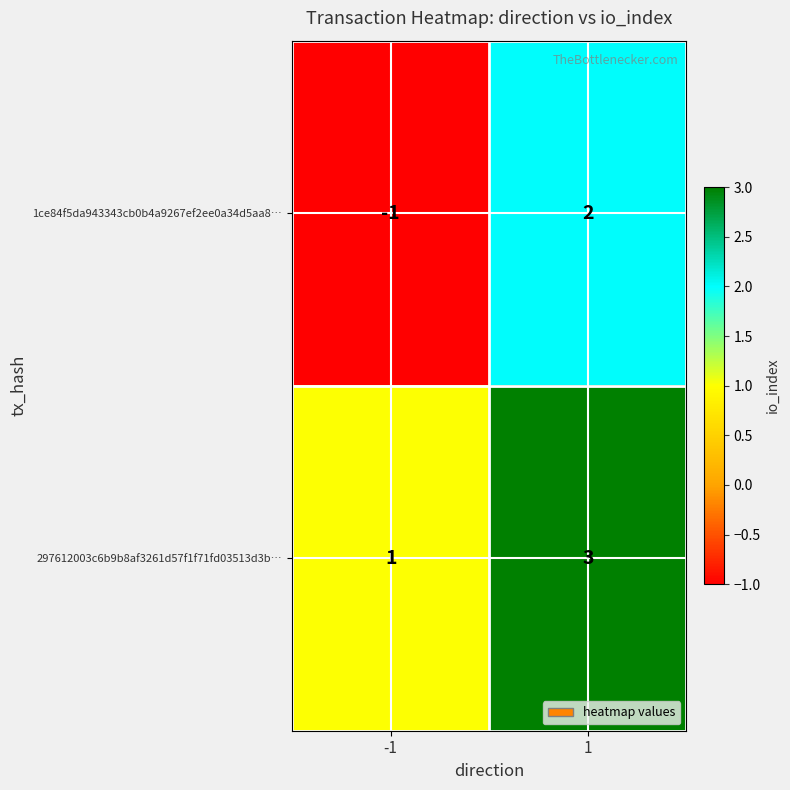

Reading left to right, what are all the values shown in this chart?

1ce84f5da943343cb0b4a9267ef2ee0a34d5aa8…: -1=-1	1=2
297612003c6b9b8af3261d57f1f71fd03513d3b…: -1=1	1=3